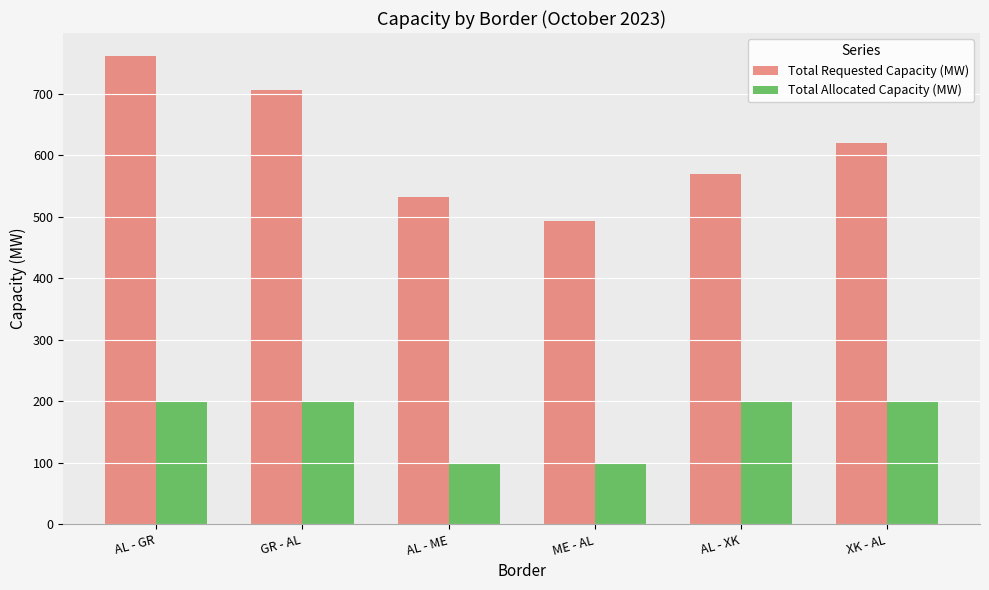

At which label does Total Requested Capacity (MW) reach its minimum?

ME - AL